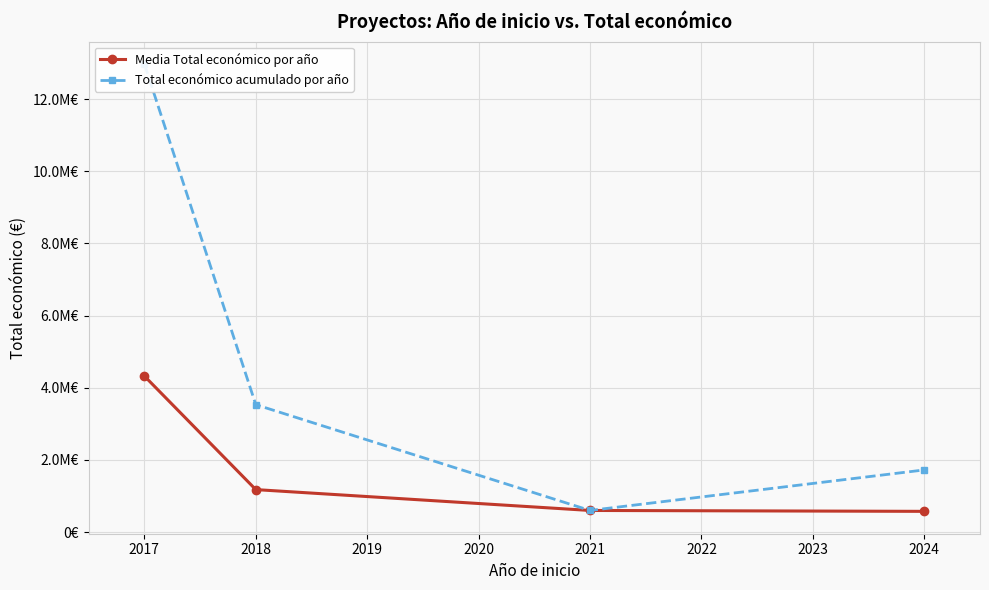

Which series has the largest total across all categories?

Total económico acumulado por año